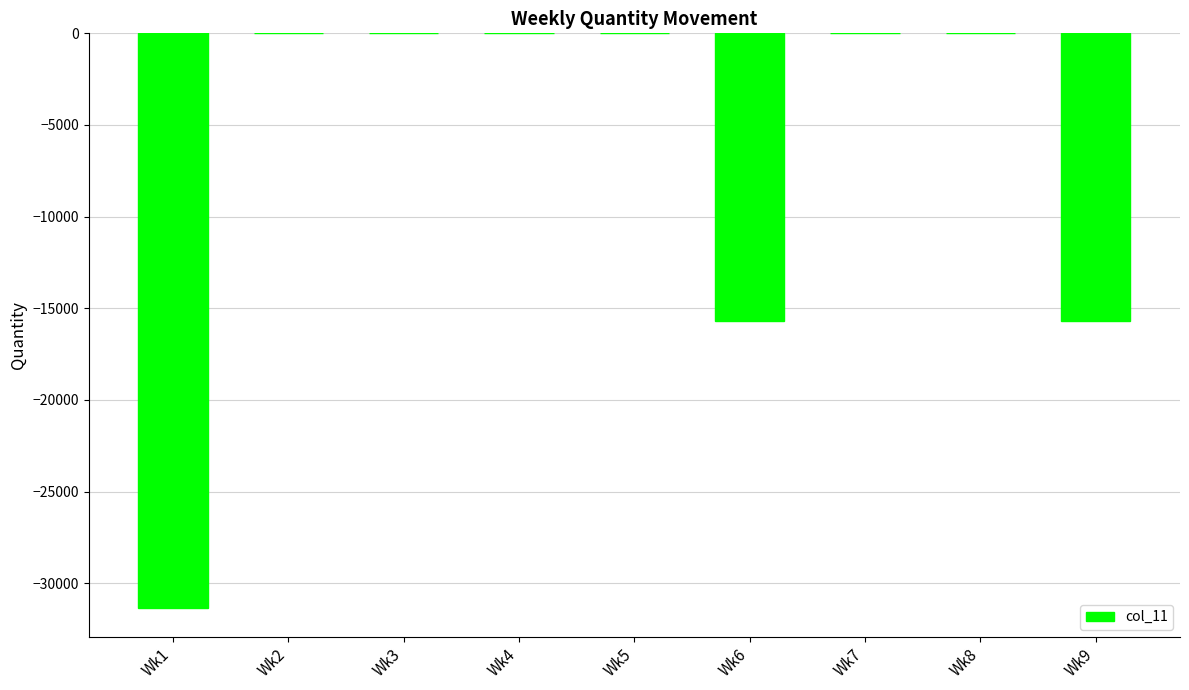

What is the change in value from Wk5 to Wk6?

-15675